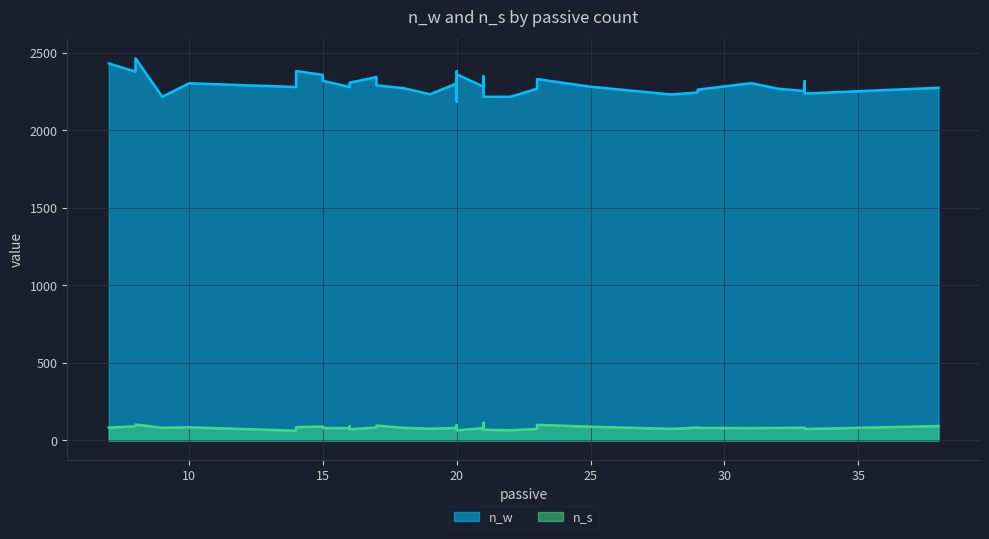

What are all the series names shown in the legend?

n_w, n_s